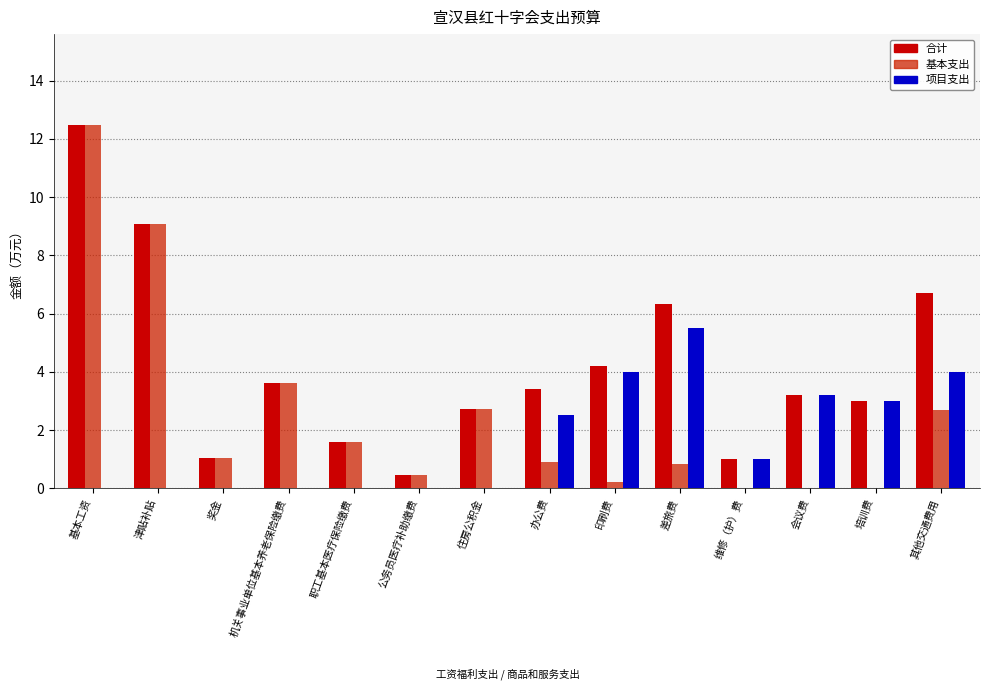

What is the label of the 6th bar from the right?

印刷费